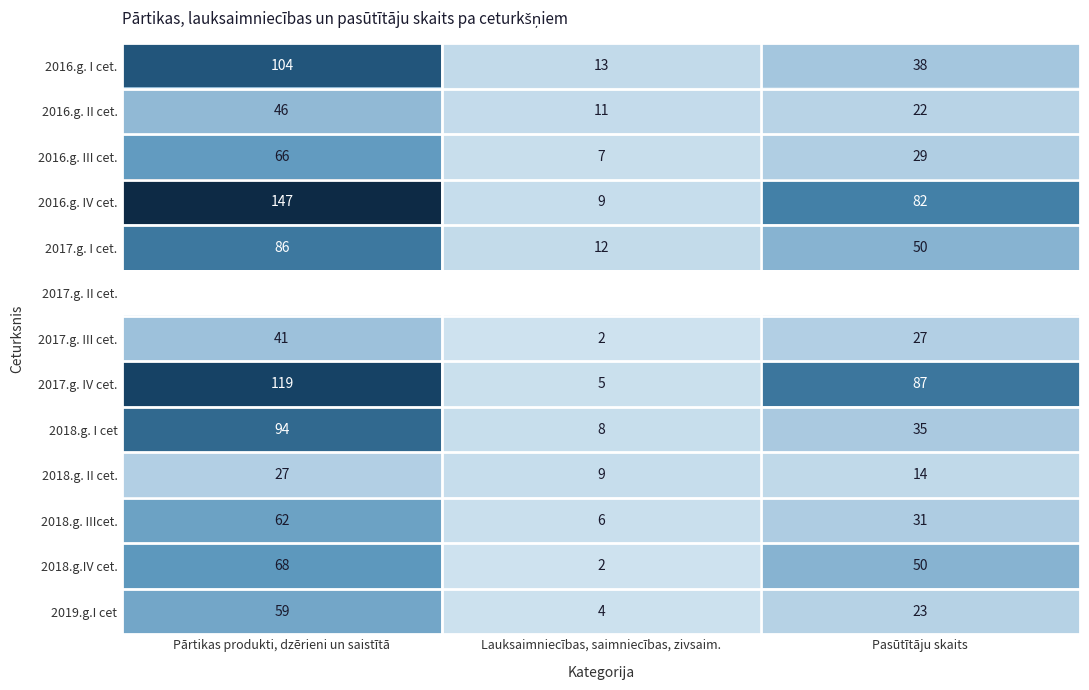

What is the approximate value of 2017.g. I cet. at Lauksaimniecības, saimniecības, zivsaim., to the nearest 10?

10